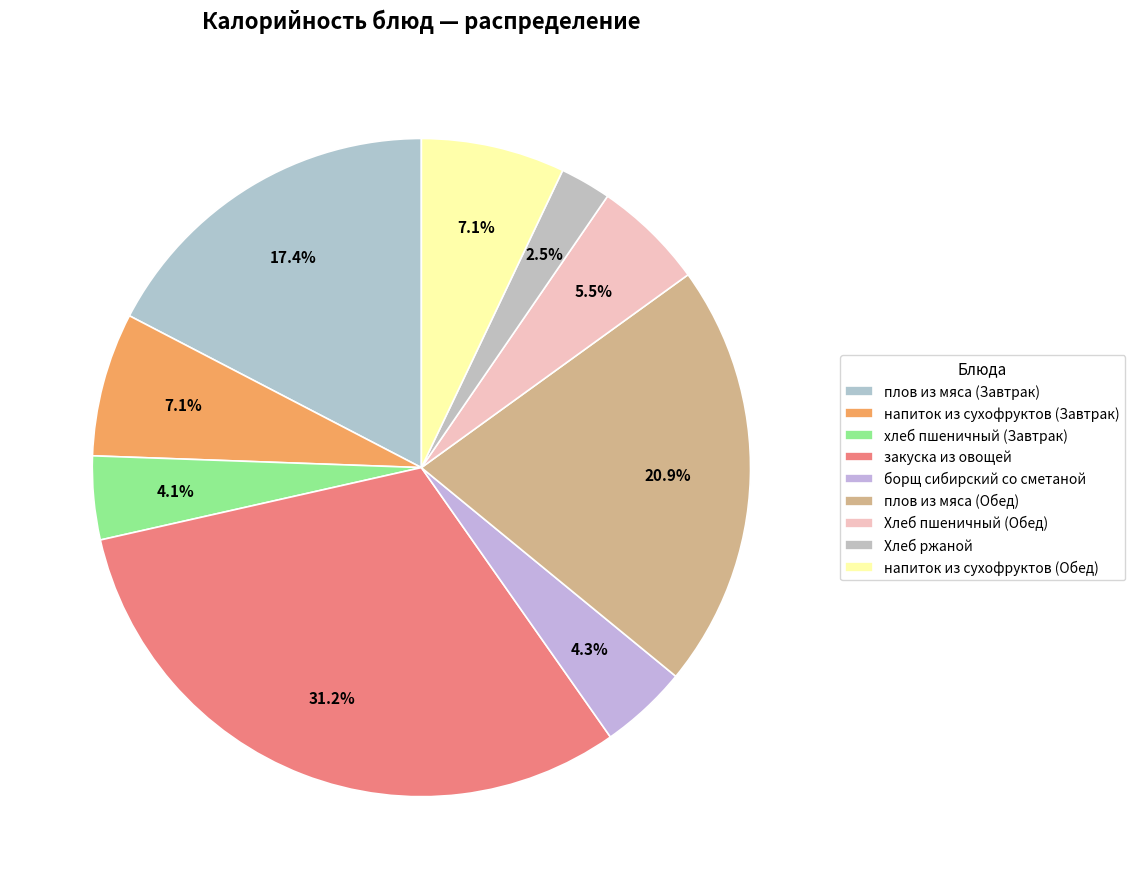

Does any single category account for the majority?

No